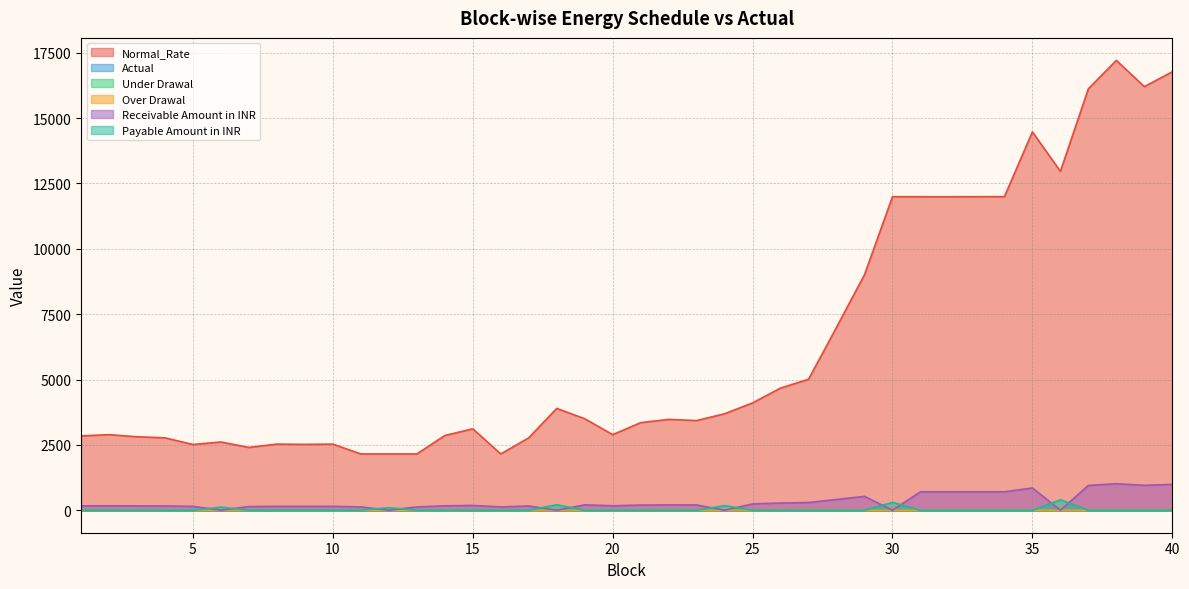

True or false: Payable Amount in INR has a value of 188.1 at 30.

False